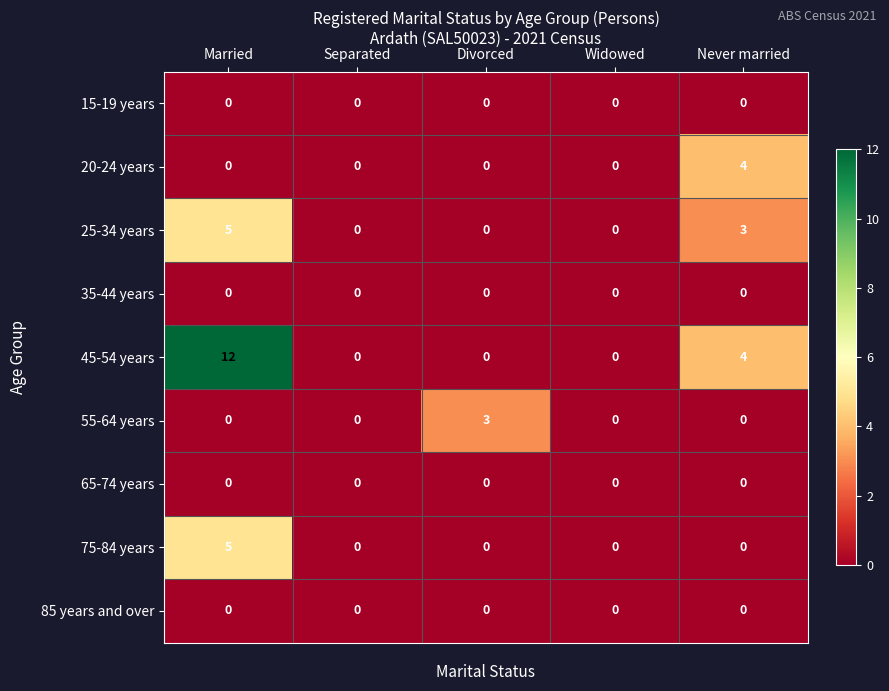

Between Married and Separated, which series saw the biggest shift?

45-54 years